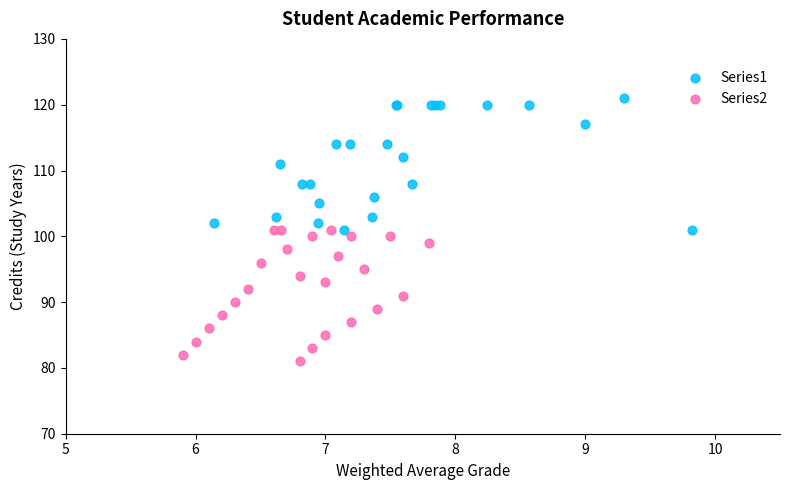

Which series reaches the minimum Y coordinate?

Series2